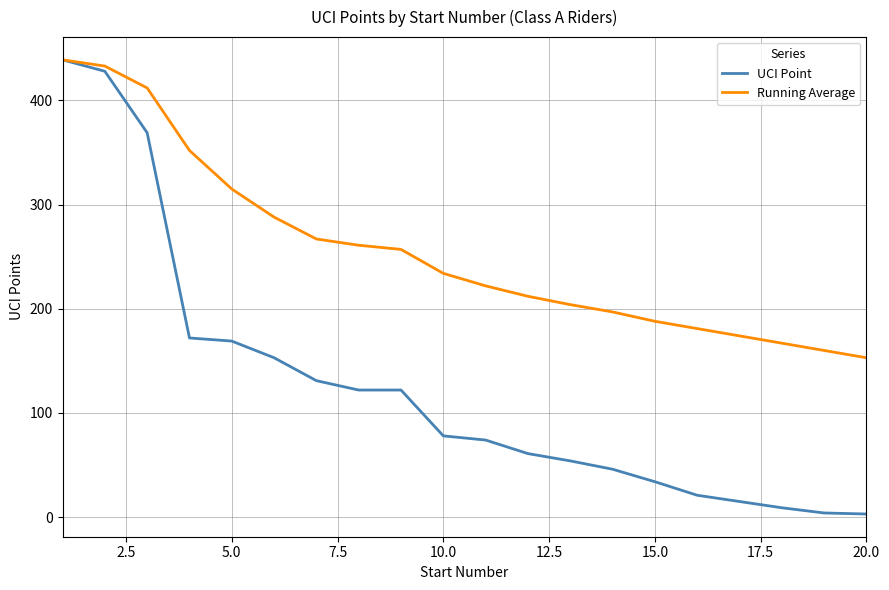

Which series has the largest total across all categories?

Running Average